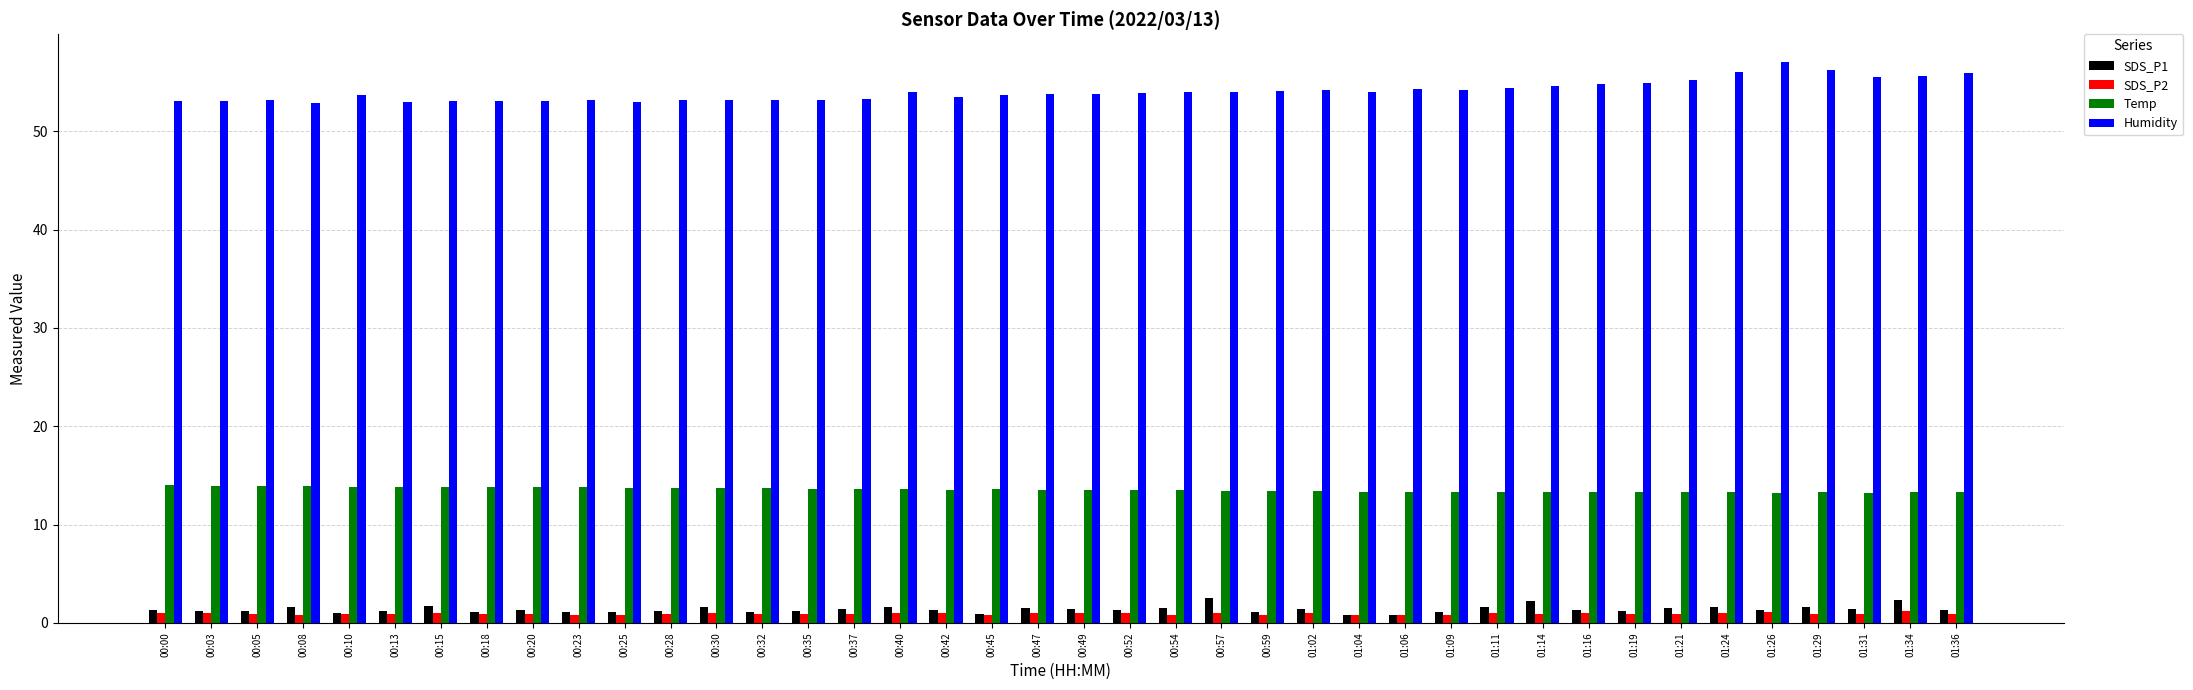

The SDS_P2 series shows 1.2 at 01:34. True or false?

True